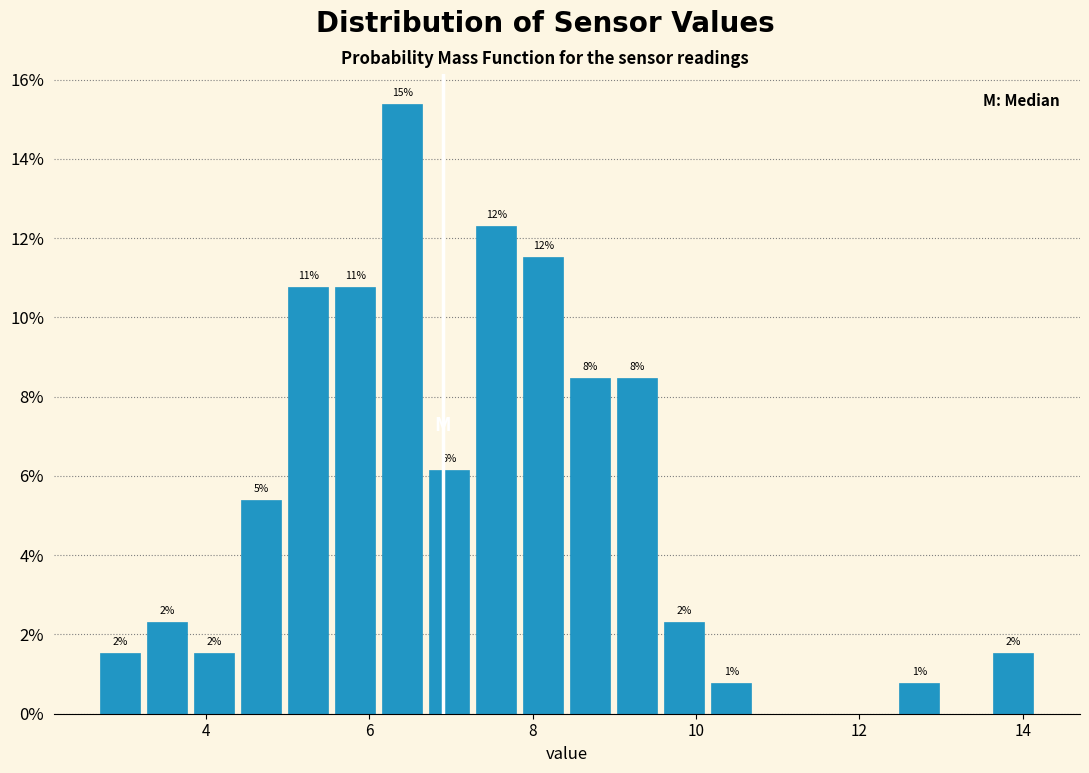

Around what value on the x-axis is the tallest bar? Give the approximate position of its centre, as read against the axis.

6.4